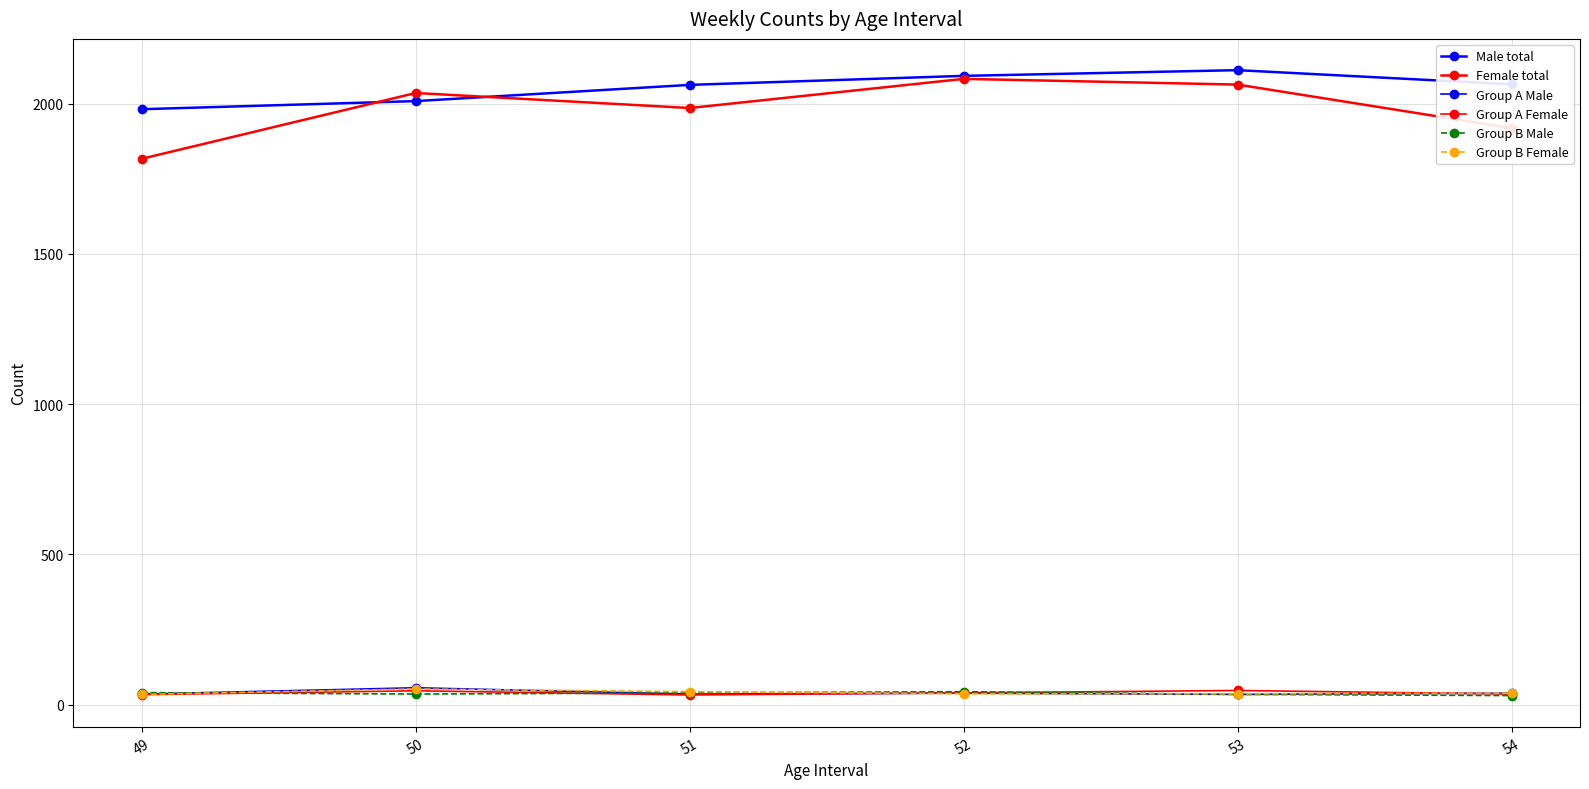

Which series has the widest spread of values?

Female total